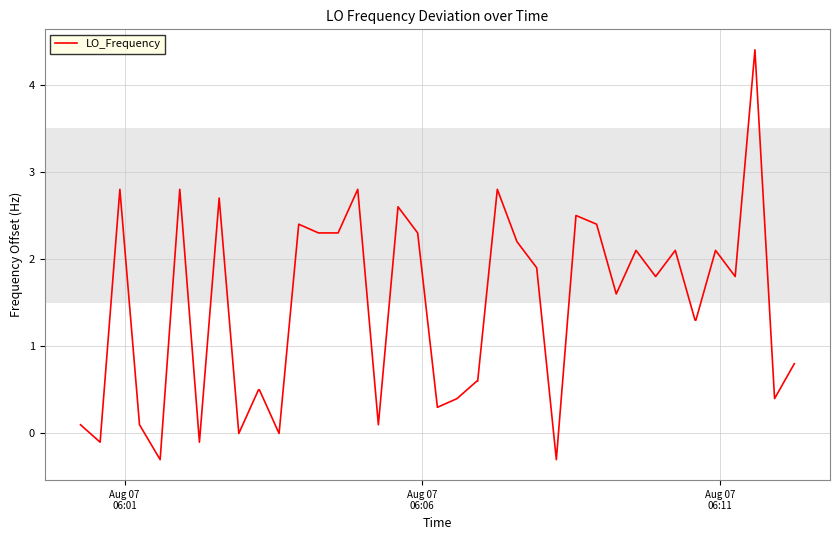

How many lines are shown in the chart?

1